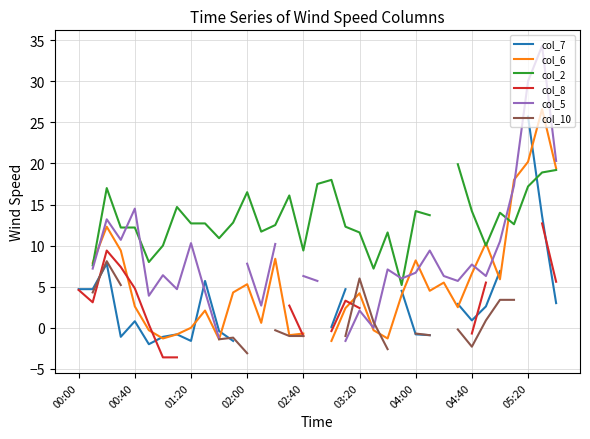

True or false: col_10 and col_8 cross at least once.

True